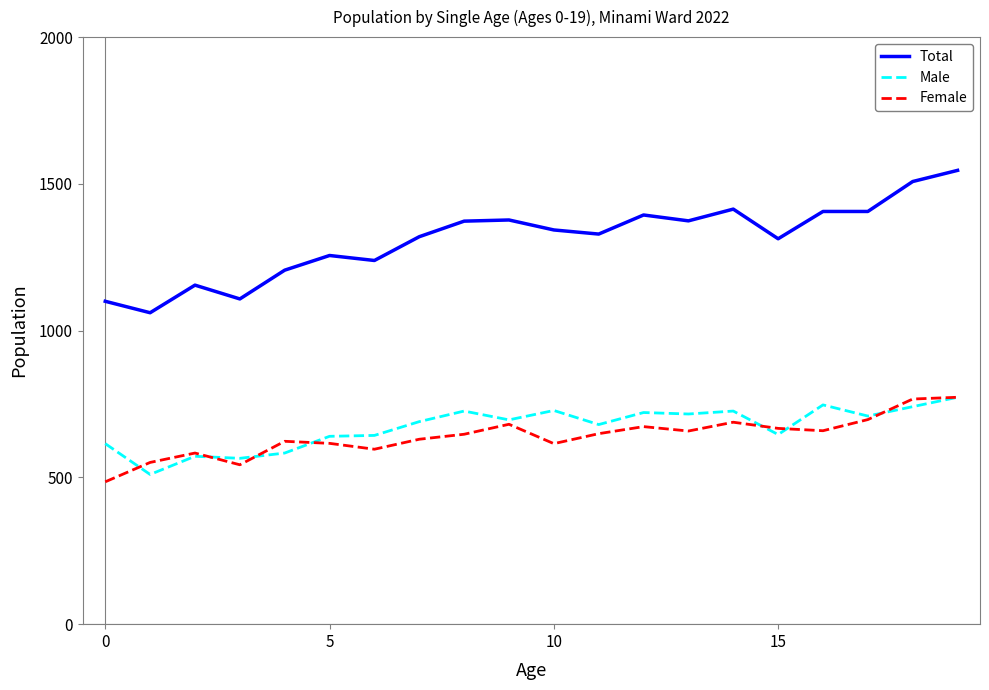

Which series has the largest total across all categories?

Total